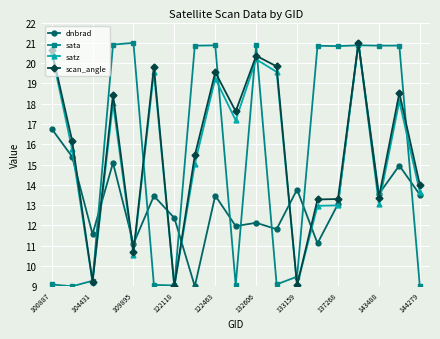

What is the maximum value shown in the chart?

21.0